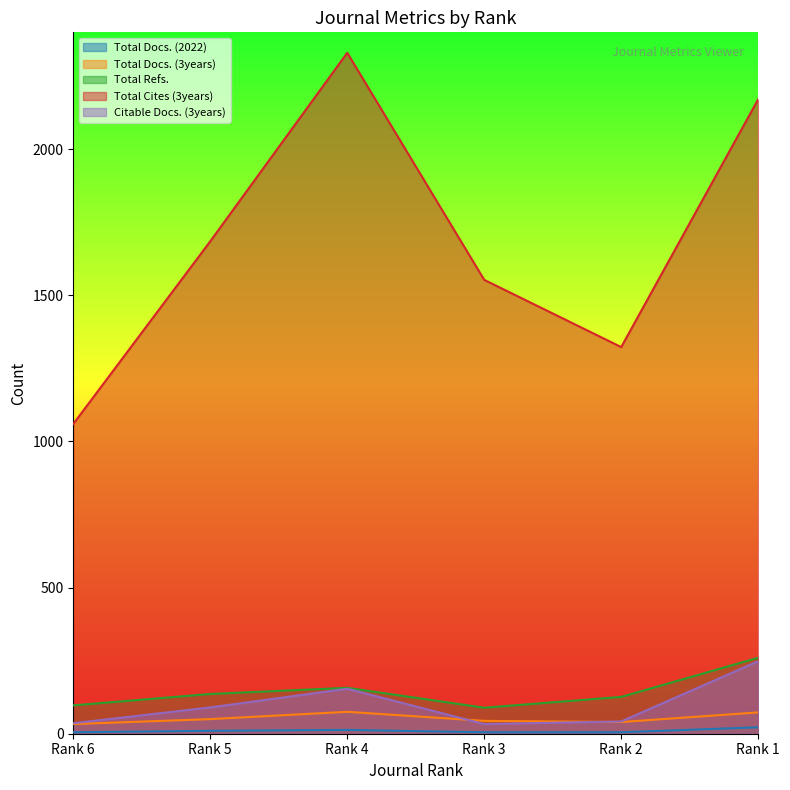

Read the Total Cites (3years) value at Rank 5.

1685